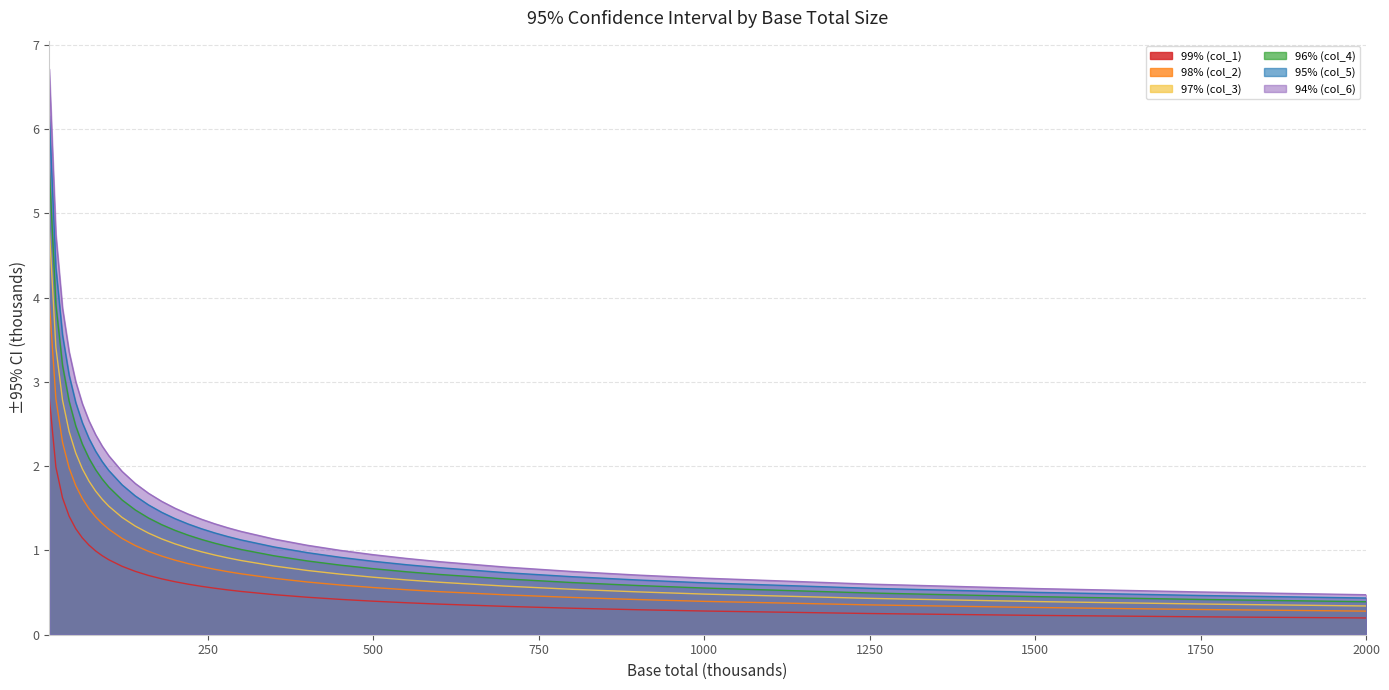

Which series has the widest spread of values?

94% (col_6)